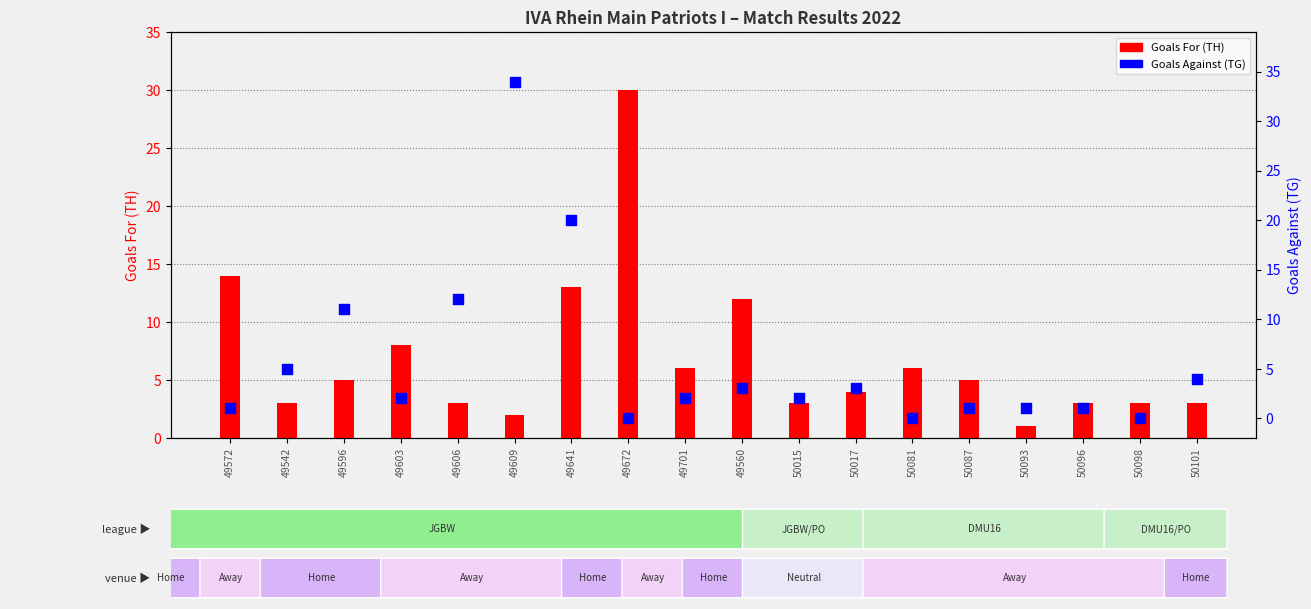

What are all the series names shown in the legend?

Goals For (TH), Goals Against (TG)